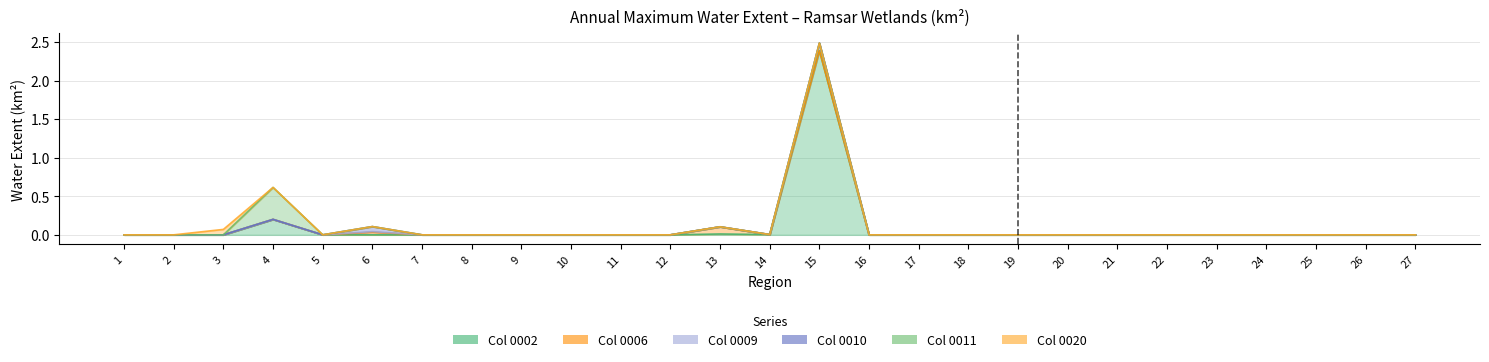

Count the 0010 values in the range 0 to 1.

27